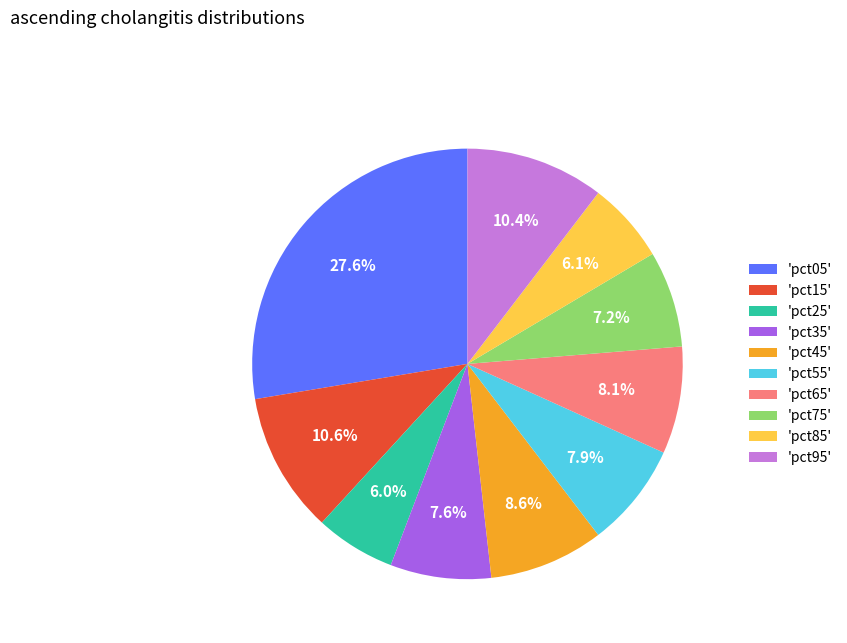

Count the number of slices in the pie.

10